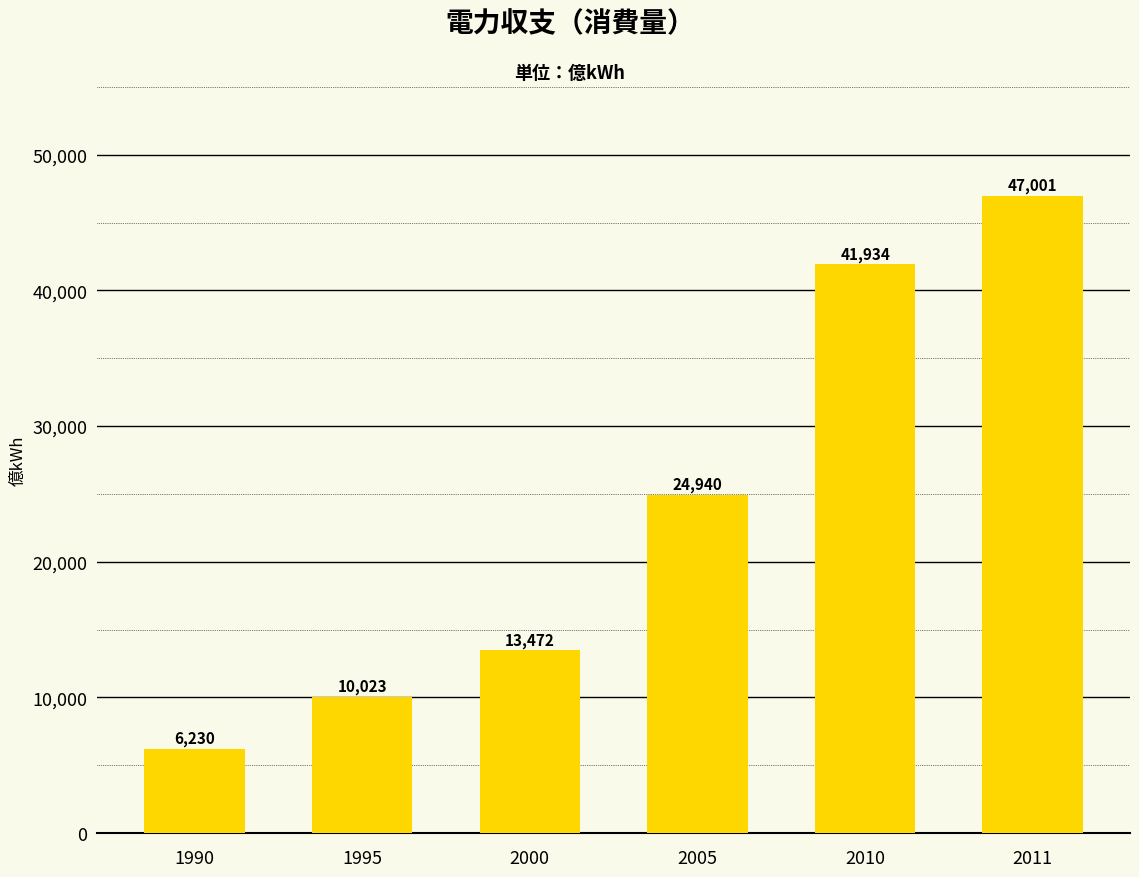

Which label corresponds to the smallest value in the chart?

1990